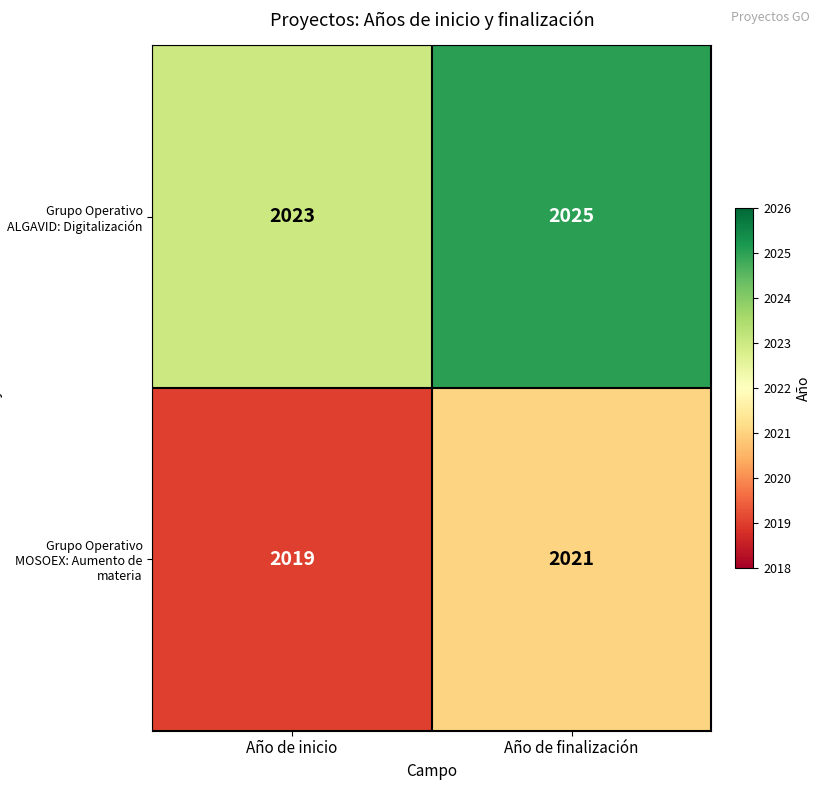

What is the approximate value of Grupo Operativo ALGAVID: Digitalización at Año de finalización?

2025